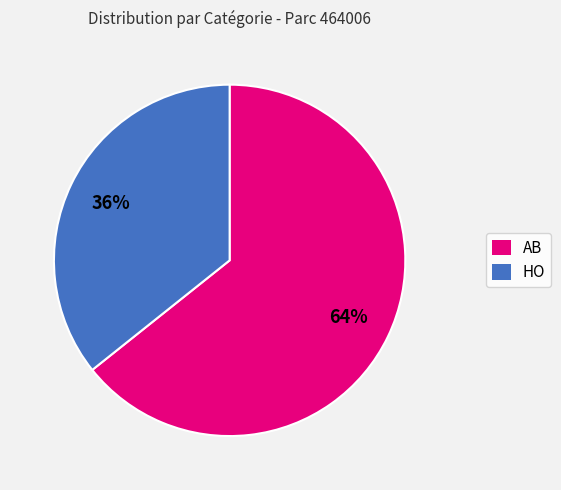

Which slice is the largest?

AB